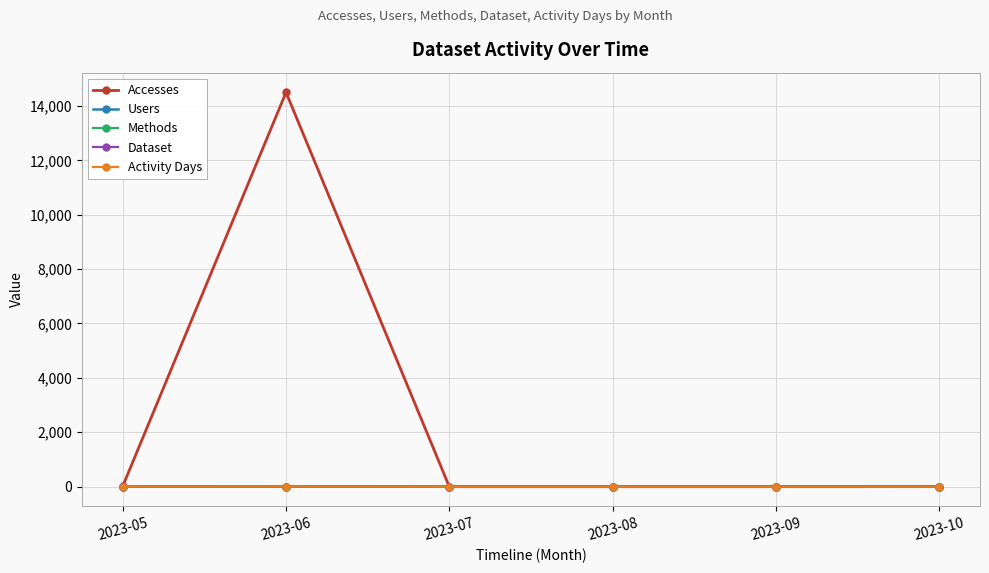

Does the chart have visible grid lines?

Yes